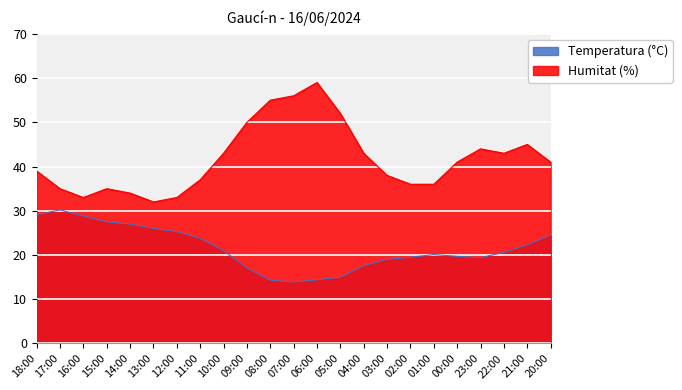

What is the maximum value for Humitat?

59.0